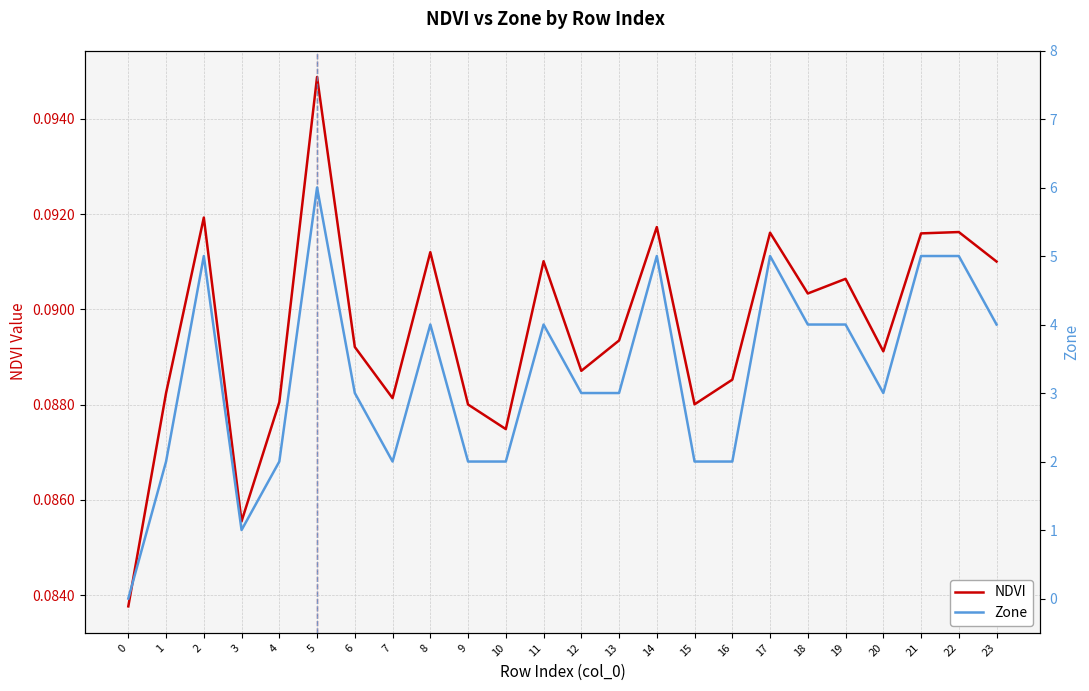

Where is the first local minimum for NDVI?

3